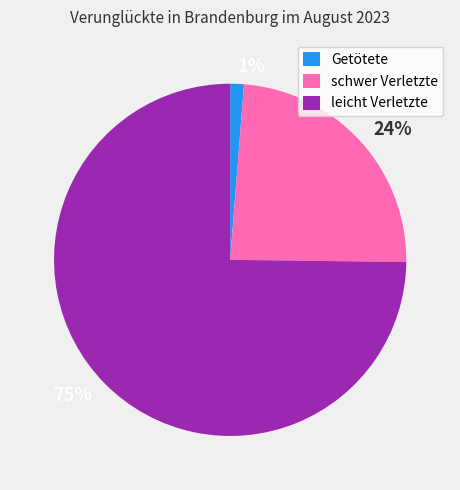

What is the ratio of the value at 24% to the value at 75%?

0.3